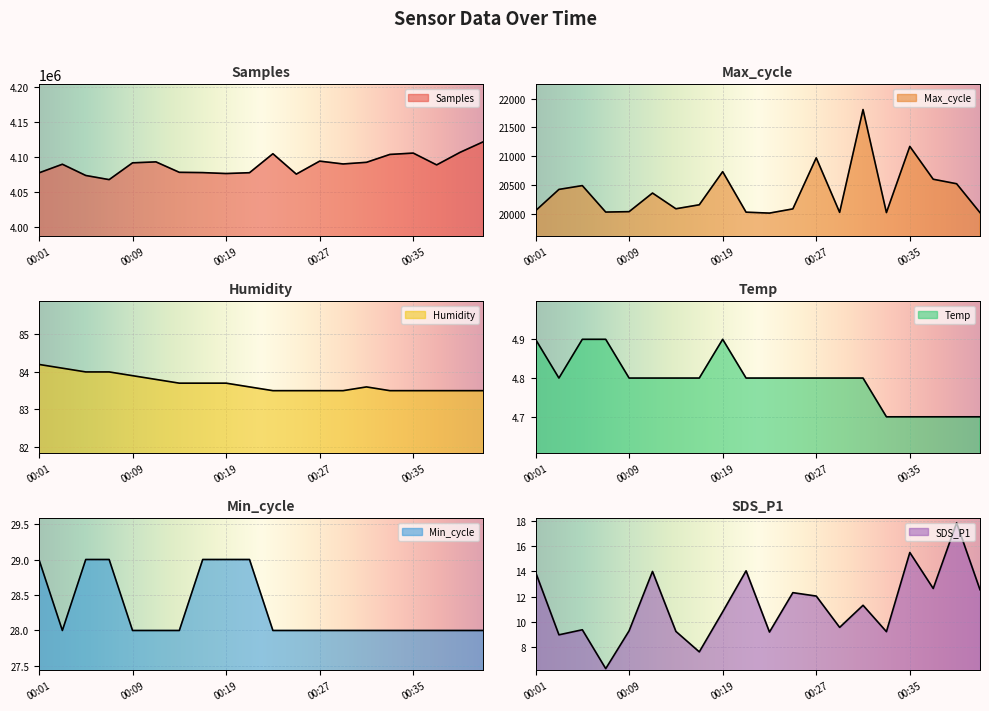

What is the total value across all series at 00:35?

4127006.7